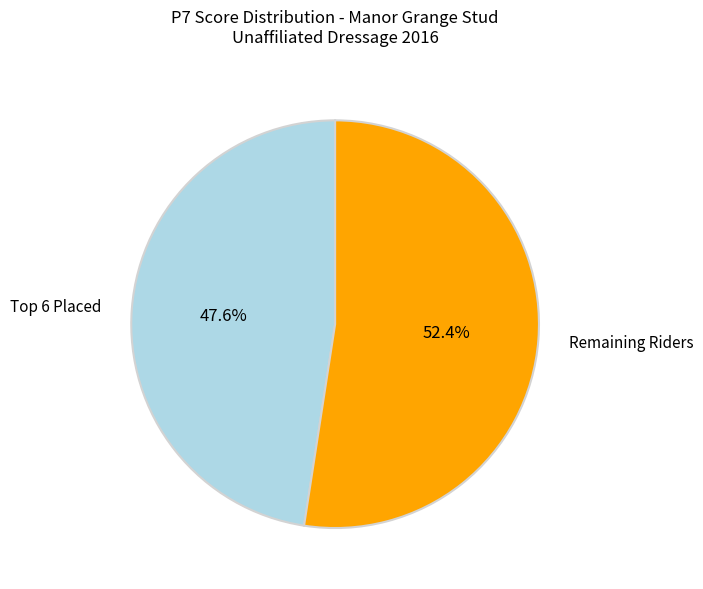

Is Remaining Riders the majority of the pie?

Yes